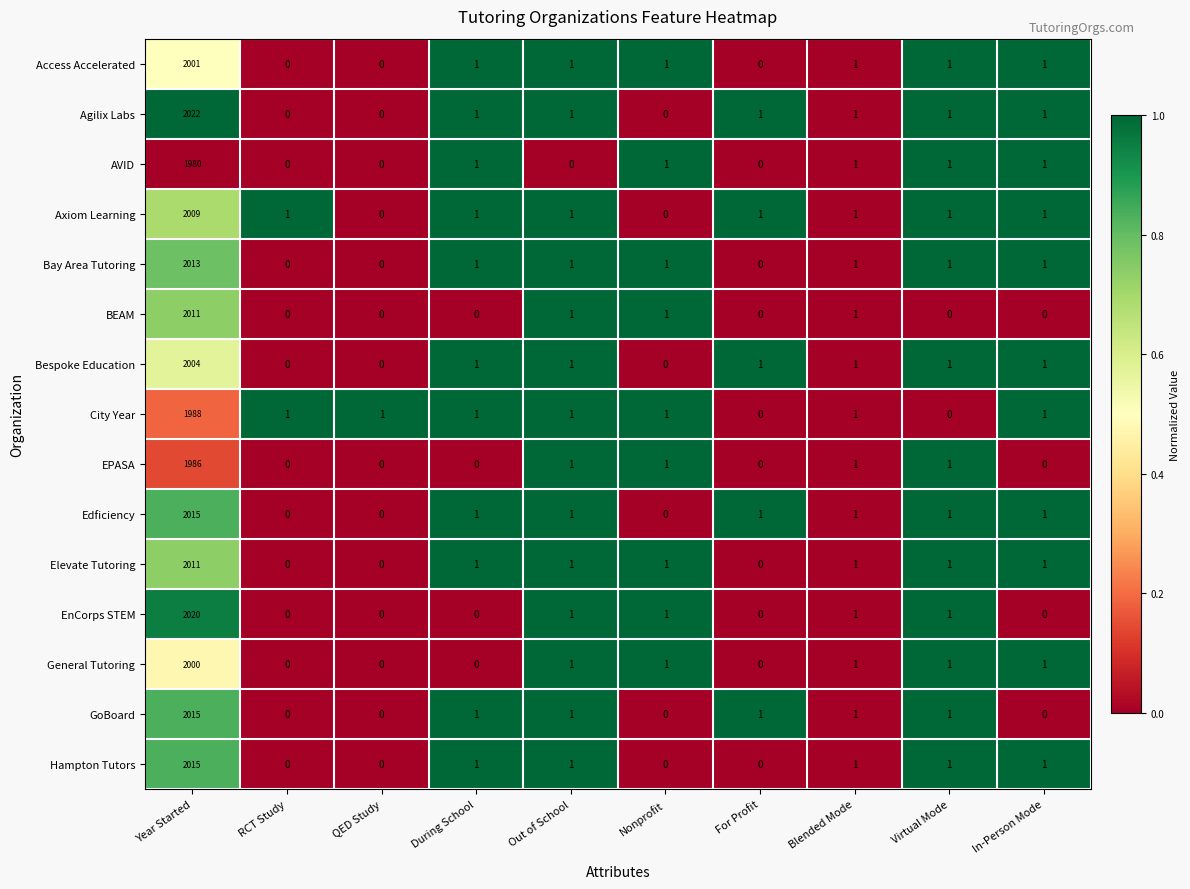

How many categories are shown in the chart?

10